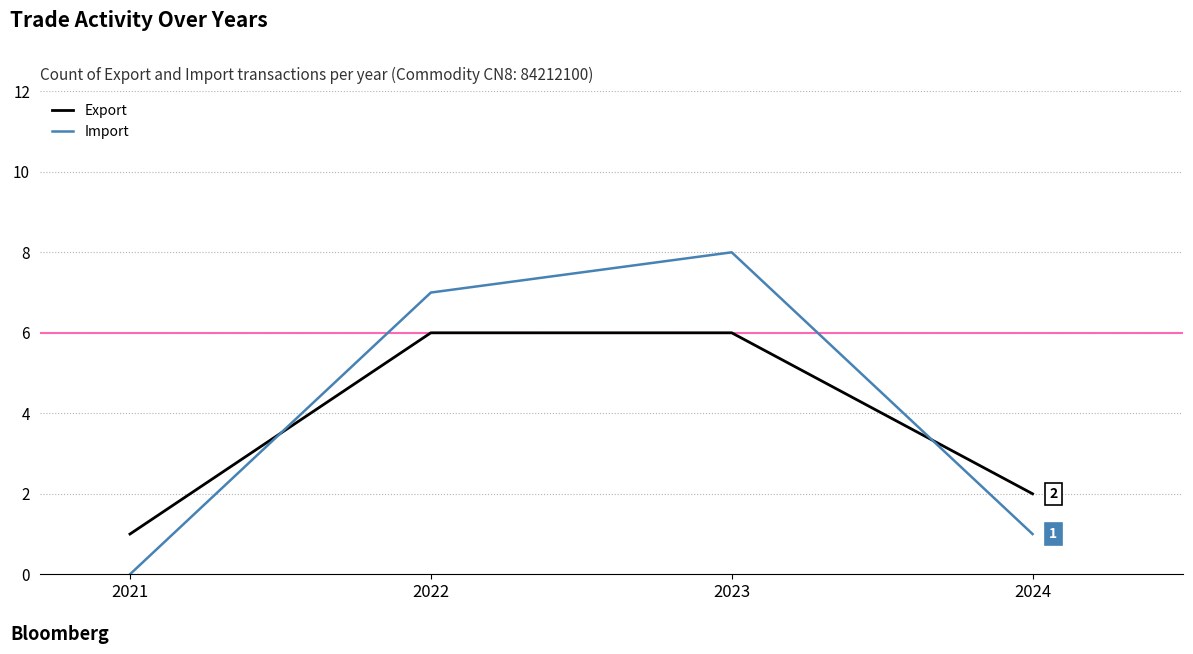

At which label is Export closest to 3?

2024